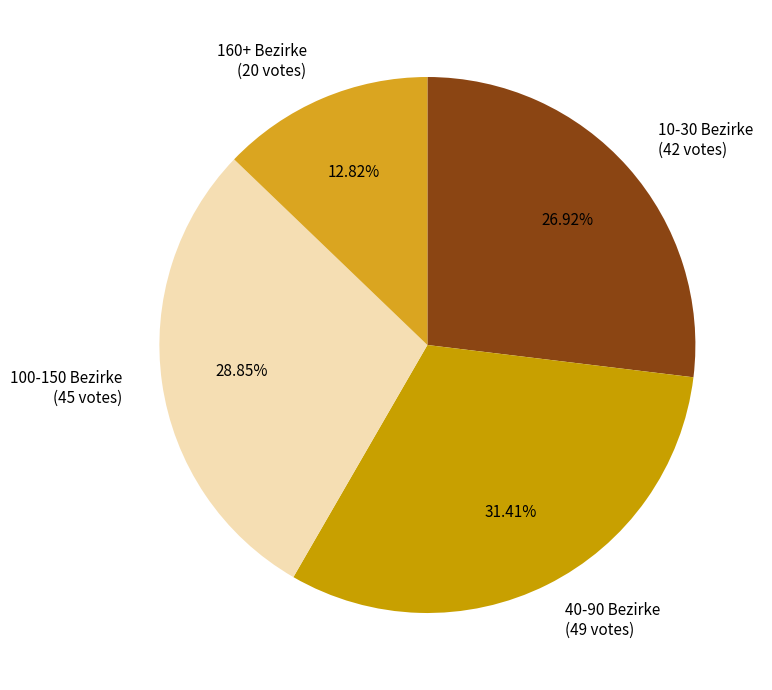

Rank the categories by value from highest to lowest.

40-90 Bezirke (49 votes), 100-150 Bezirke (45 votes), 10-30 Bezirke (42 votes), 160+ Bezirke (20 votes)